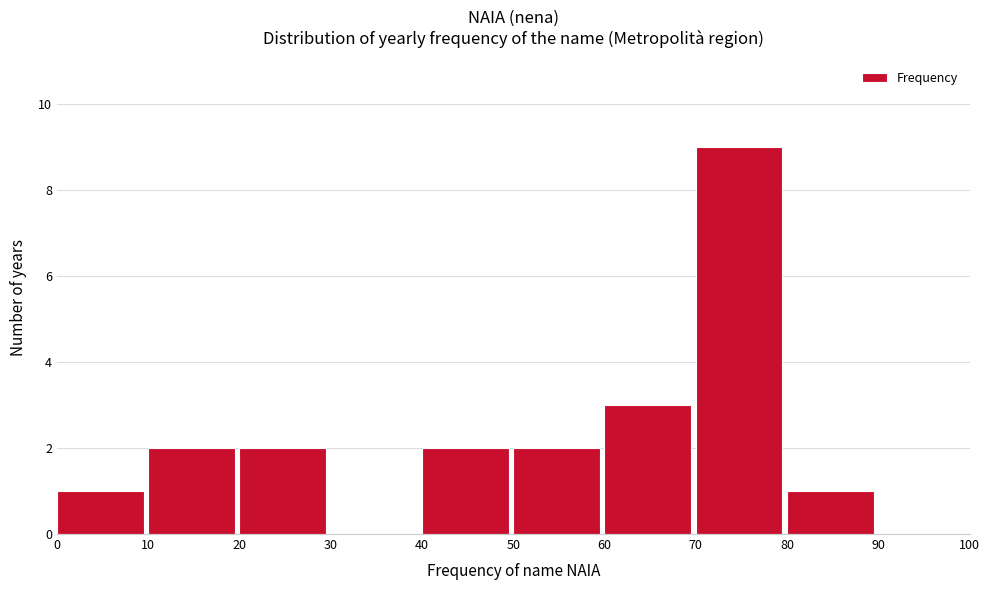

How tall is the bar that spans 70 to 80 on the x-axis? The values are not printed on the chart, so give them approximately, as read against the axis.

9